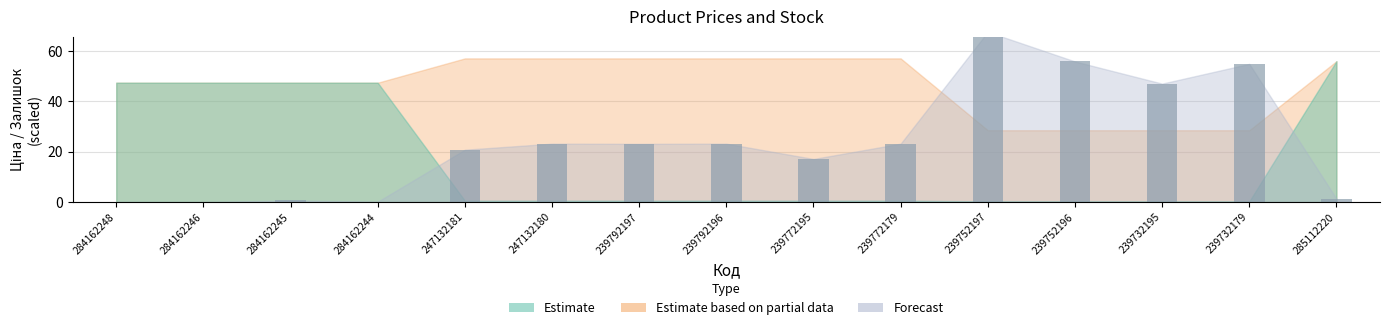

Reading right to left, list all the values displayed in this chart.

1.4	54.9	47.0	55.8	67.6	23.2	17.1	23.2	23.1	23.2	20.8	0.2	0.6	0.0	0.0